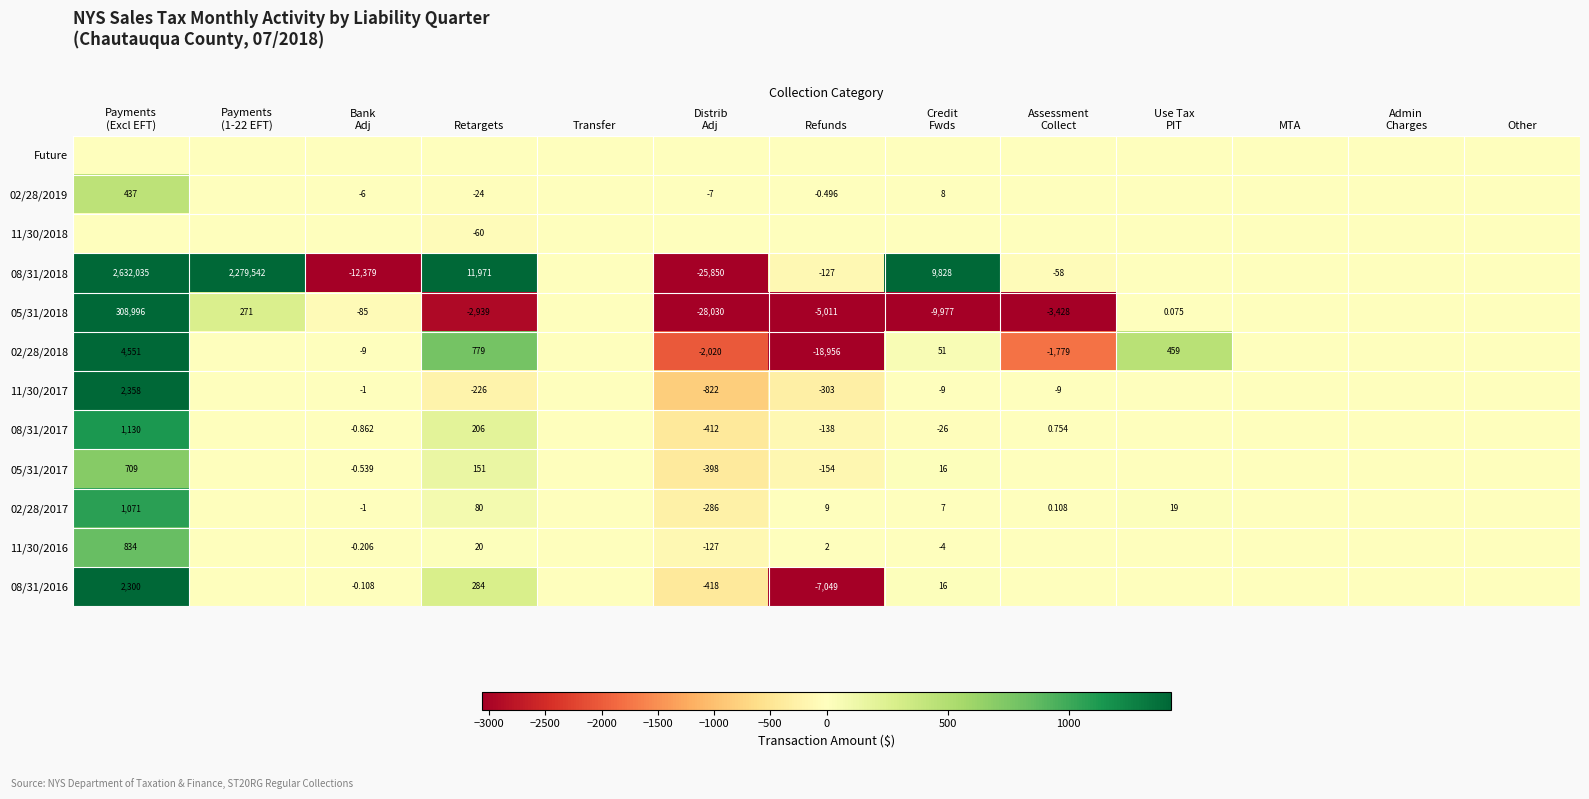

True or false: 05/31/2018 has a value of -28030.5 at Distrib Adj.

True